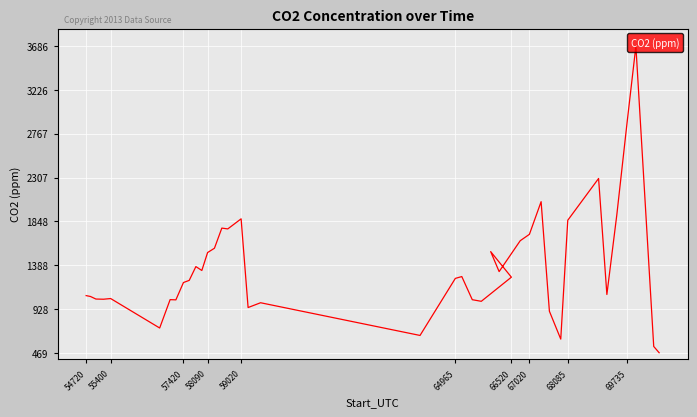

Is it true that the value at 14 is 713.6?

False